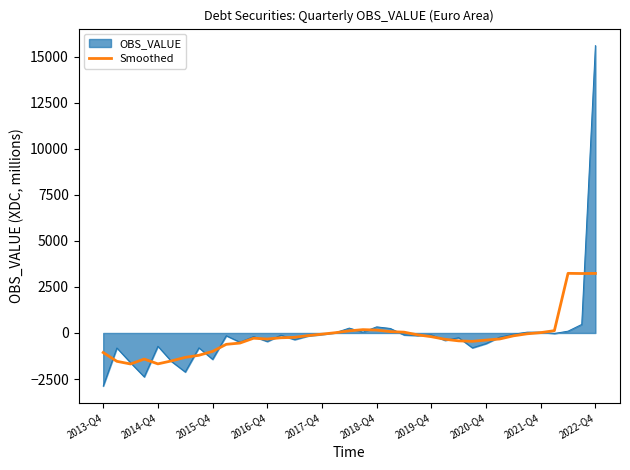

List the series in order of their peak value, lowest first.

Smoothed, OBS_VALUE